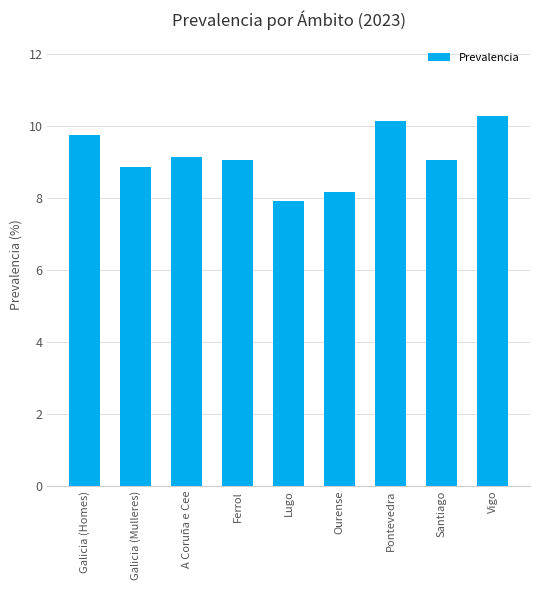

What value does the data have at Vigo?

10.3